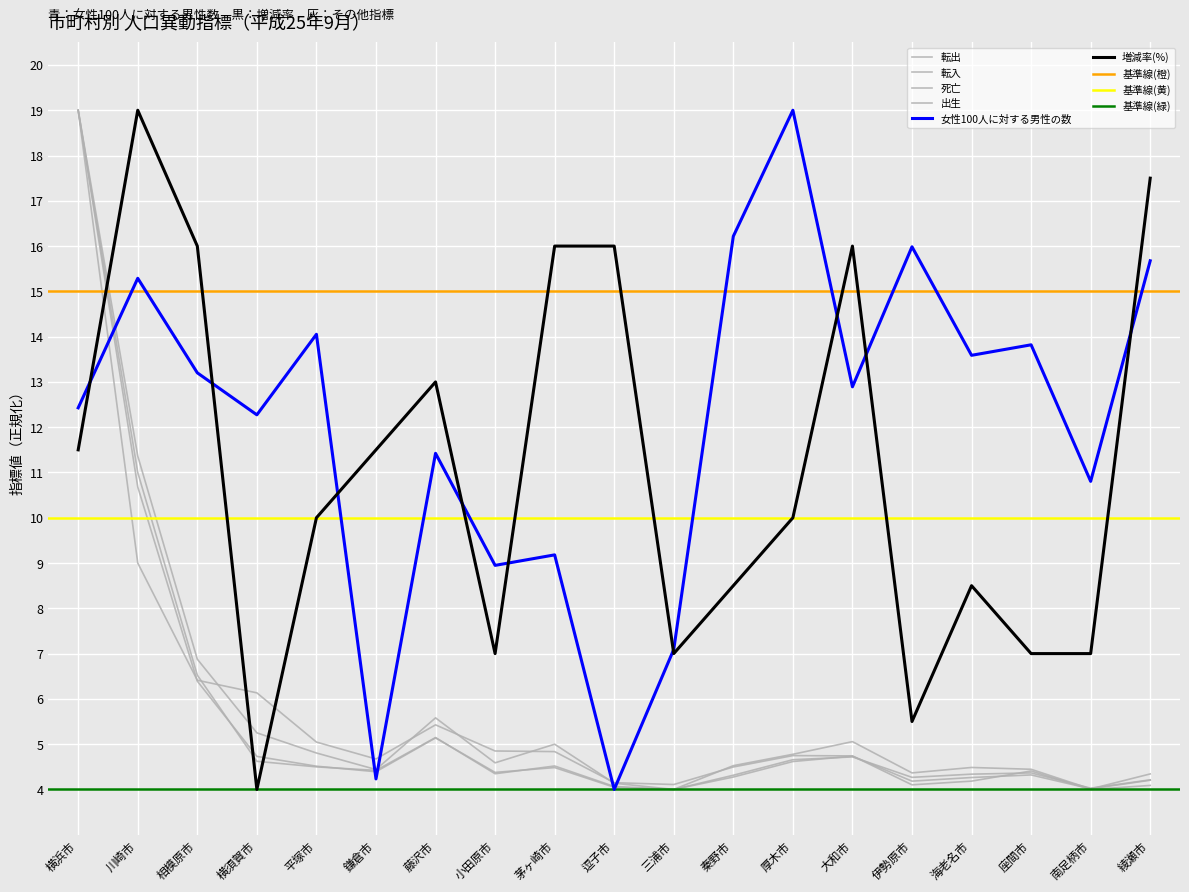

What is the value of the 女性100人に対する男性の数 point at the 1st from the left?

12.4